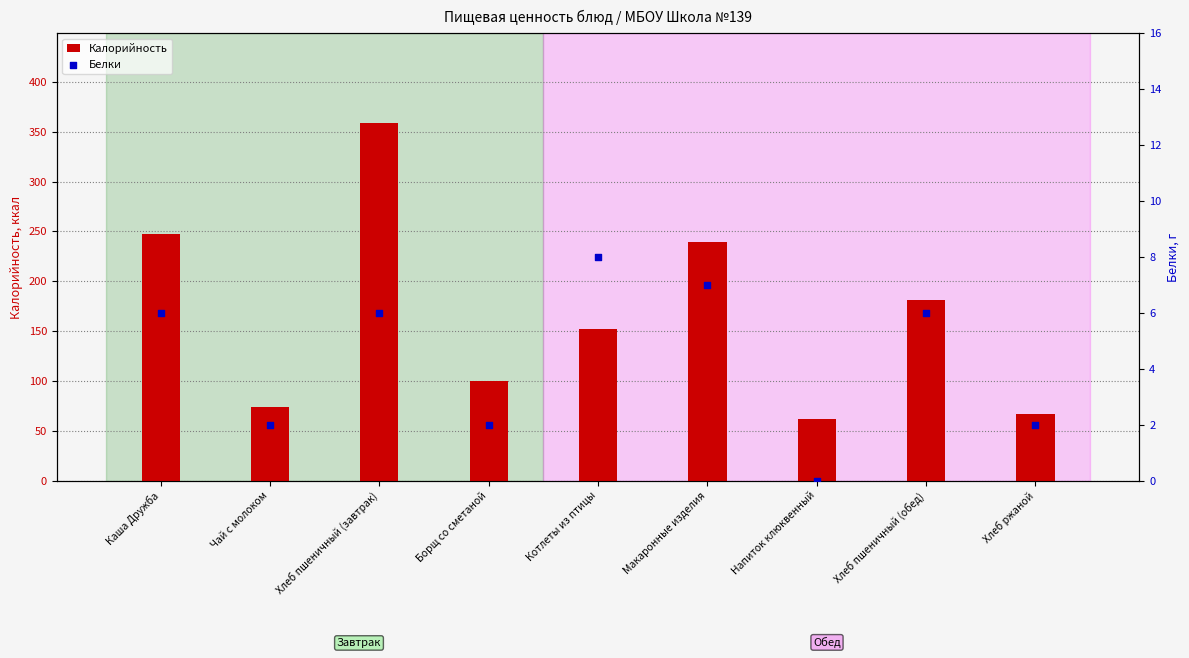

At which category is the sum across all series the highest?

Хлеб пшеничный (завтрак)